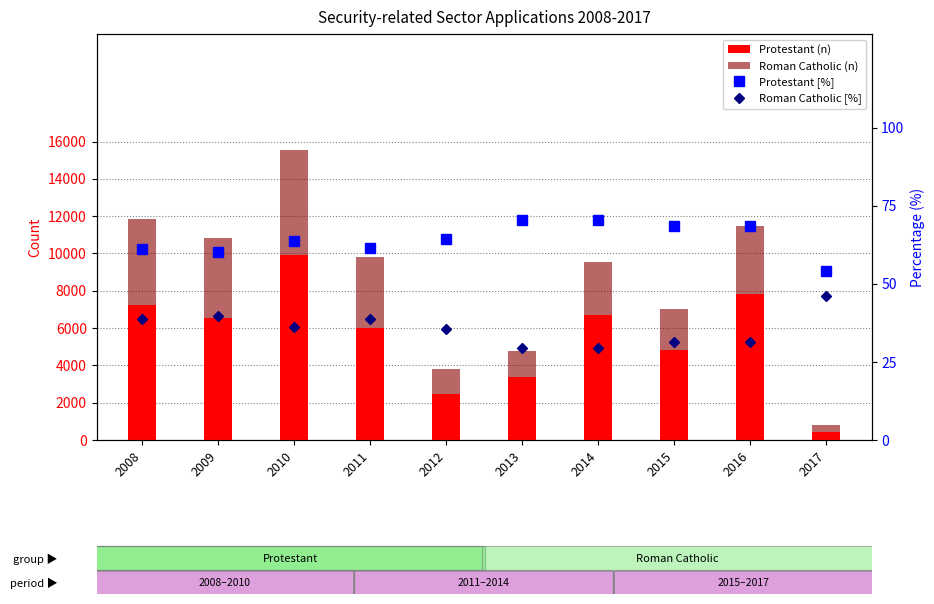

At 2014, list the series in order from smallest to largest.

Roman Catholic [%], Protestant [%], Roman Catholic (n), Protestant (n)